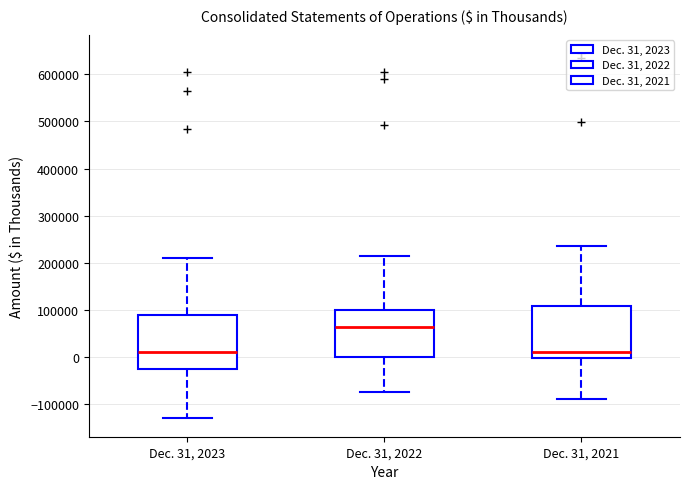

Reading left to right, transcribe this box plot: for each box, give where its median line is, the range the box spans, and where its two whiskers end, as read against the y-axis. The values are not printed on the chart, so give them approximately, as read against the axis.

Dec. 31, 2023: median 10000, box -30000 to 90000, whiskers -130000 to 210000
Dec. 31, 2022: median 60000, box 0 to 100000, whiskers -80000 to 210000
Dec. 31, 2021: median 10000, box 0 to 110000, whiskers -90000 to 240000